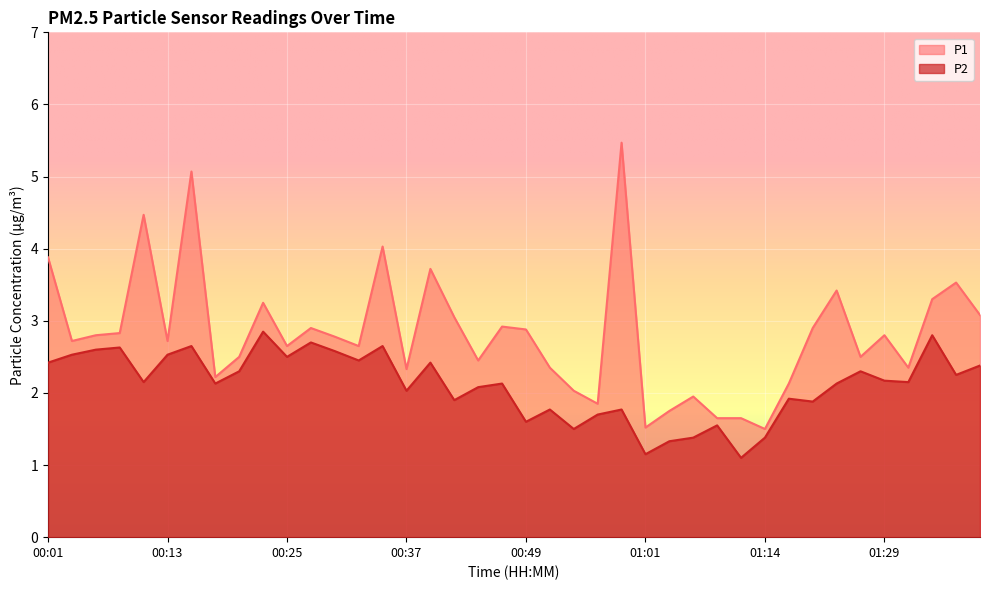

The P2 series shows 3.9 at 00:39. True or false?

False